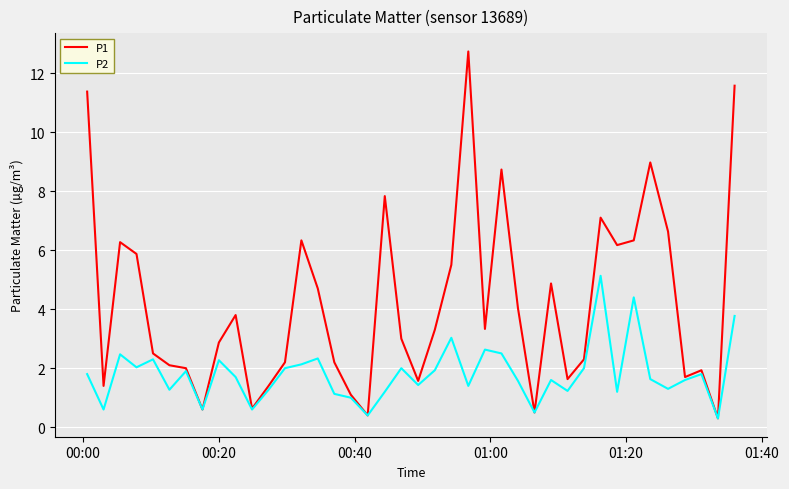

Rank the series by their maximum value, from lowest to highest.

P2, P1